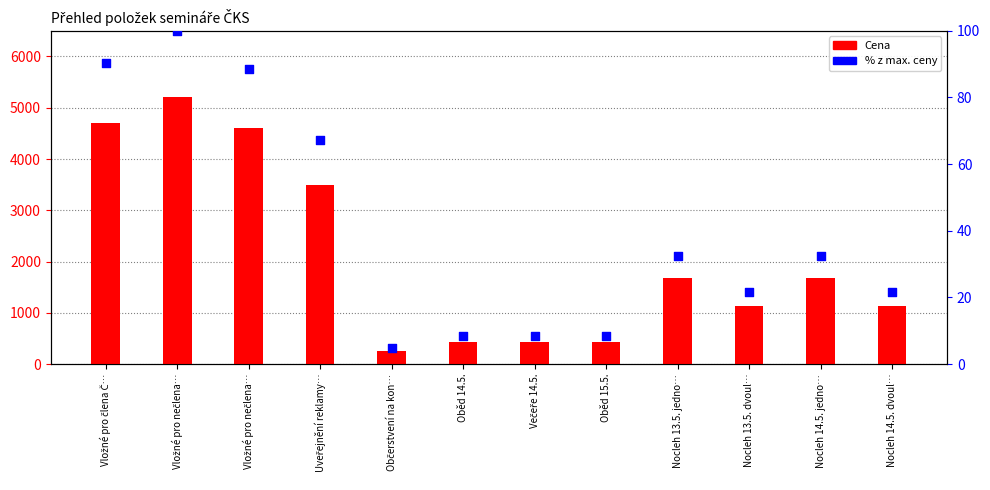

Which series has the widest spread of Y values?

Cena